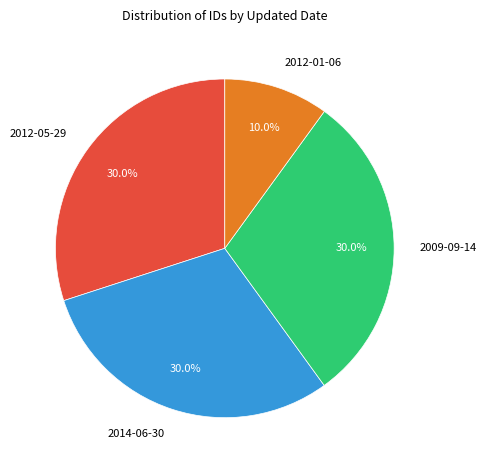

Approximately how many times larger is the value at 2009-09-14 compared to 2012-01-06?

3.0